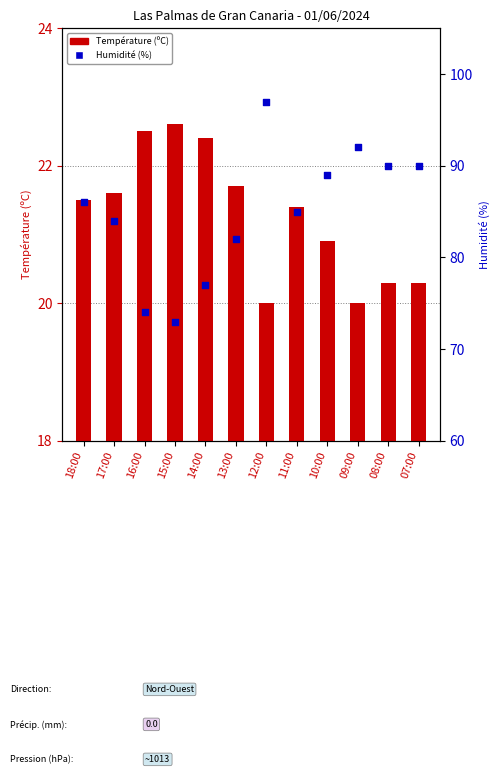

Which series contains the lowest Y value?

Température (ºC)